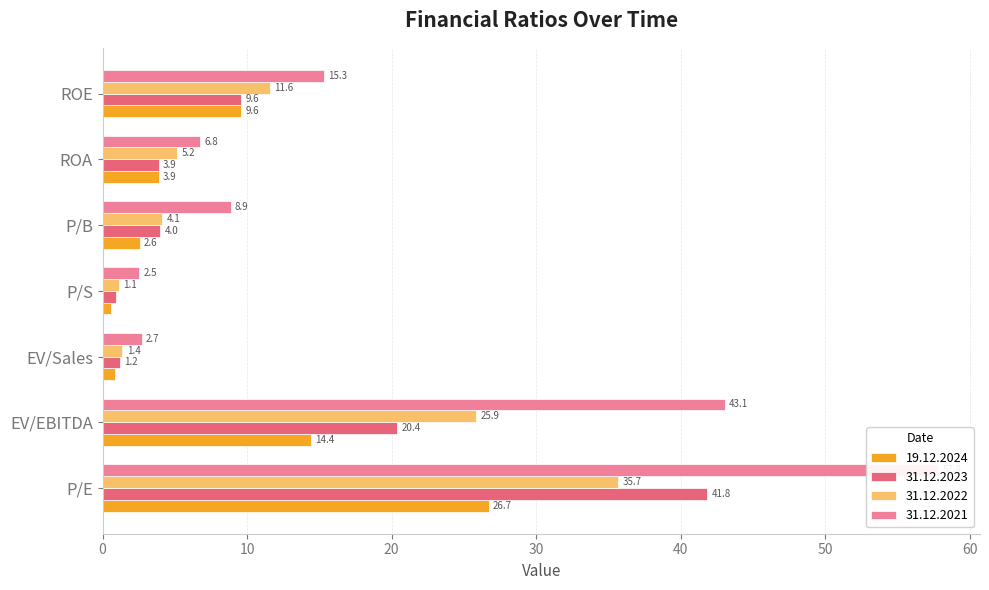

What is the minimum value for 31.12.2023?

1.0